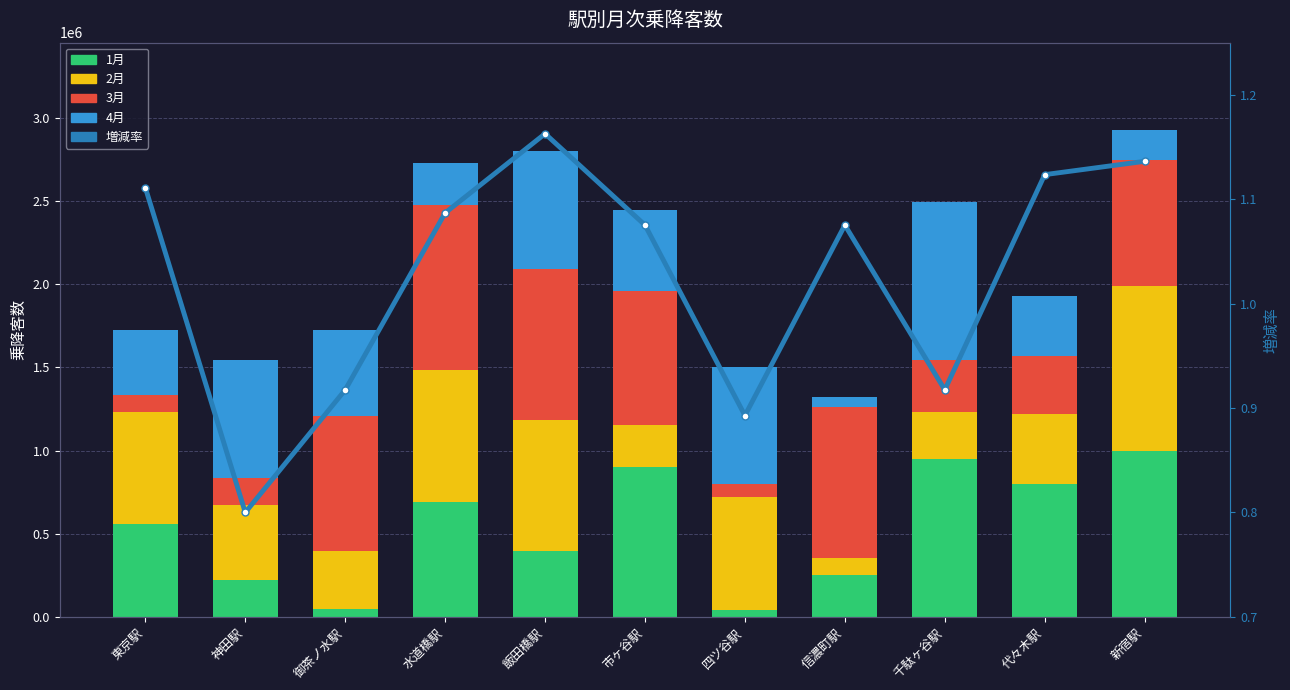

At how many categories does at least one series exceed 219628?

11